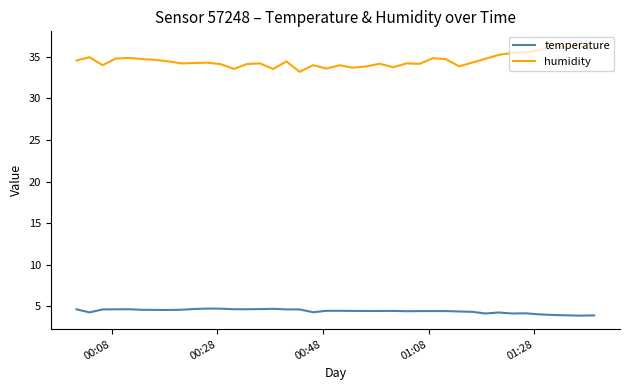

What is the minimum value for temperature?

3.9